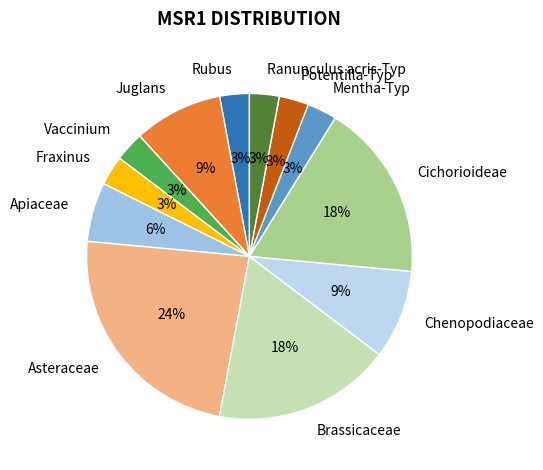

To the nearest percent, what is the combined percentage of Asteraceae and Fraxinus?

26%